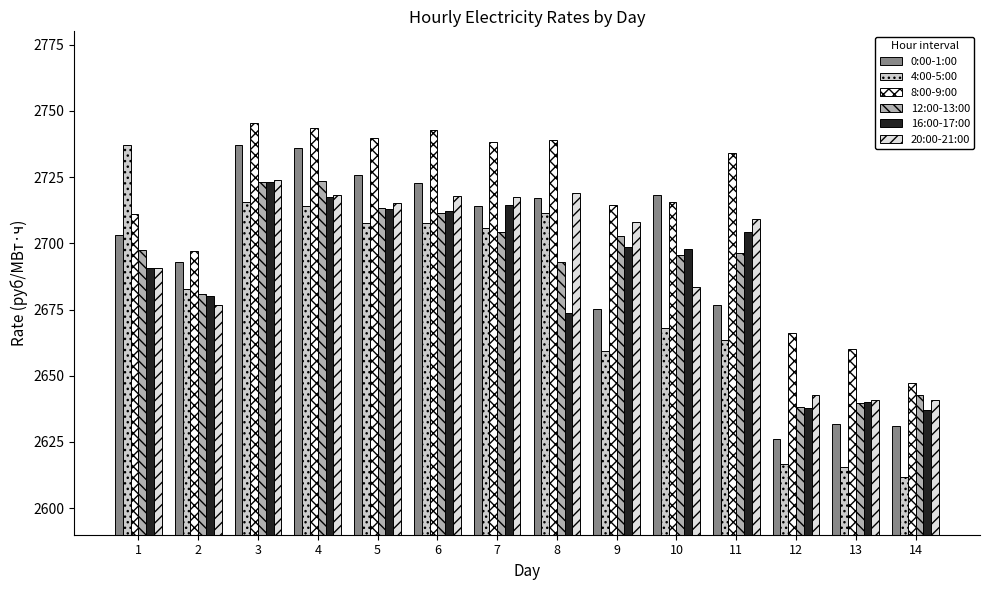

The 20:00-21:00 series shows 4543.6 at 6. True or false?

False